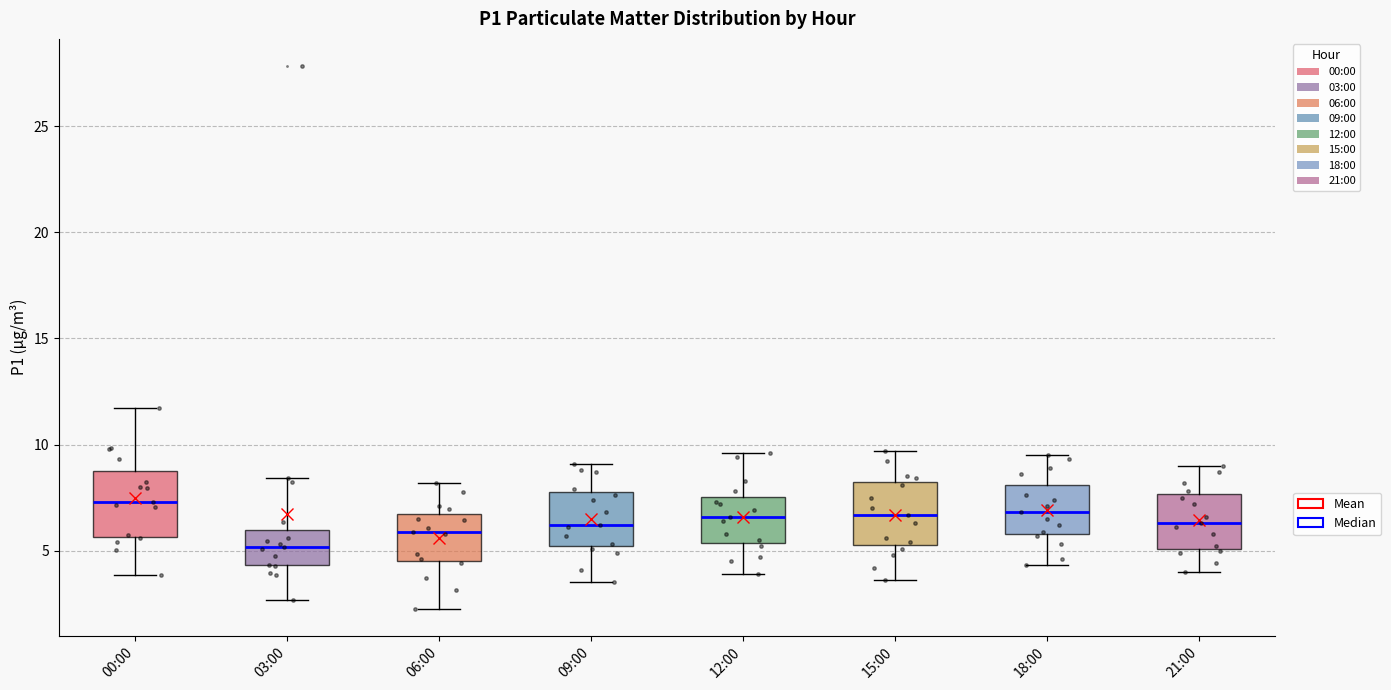

Reading left to right, read every box against the y-axis: the position of its median line, the range the box covers, and the ends of its whiskers. The values are not printed on the chart, so give them approximately, as read against the axis.

00:00: median 7.5, box 5.5 to 9.0, whiskers 4.0 to 11.5
03:00: median 5.0, box 4.5 to 6.0, whiskers 2.5 to 8.5
06:00: median 6.0, box 4.5 to 6.5, whiskers 2.5 to 8.0
09:00: median 6.0, box 5.0 to 8.0, whiskers 3.5 to 9.0
12:00: median 6.5, box 5.5 to 7.5, whiskers 4.0 to 9.5
15:00: median 6.5, box 5.5 to 8.5, whiskers 3.5 to 9.5
18:00: median 7.0, box 6.0 to 8.0, whiskers 4.5 to 9.5
21:00: median 6.5, box 5.0 to 7.5, whiskers 4.0 to 9.0